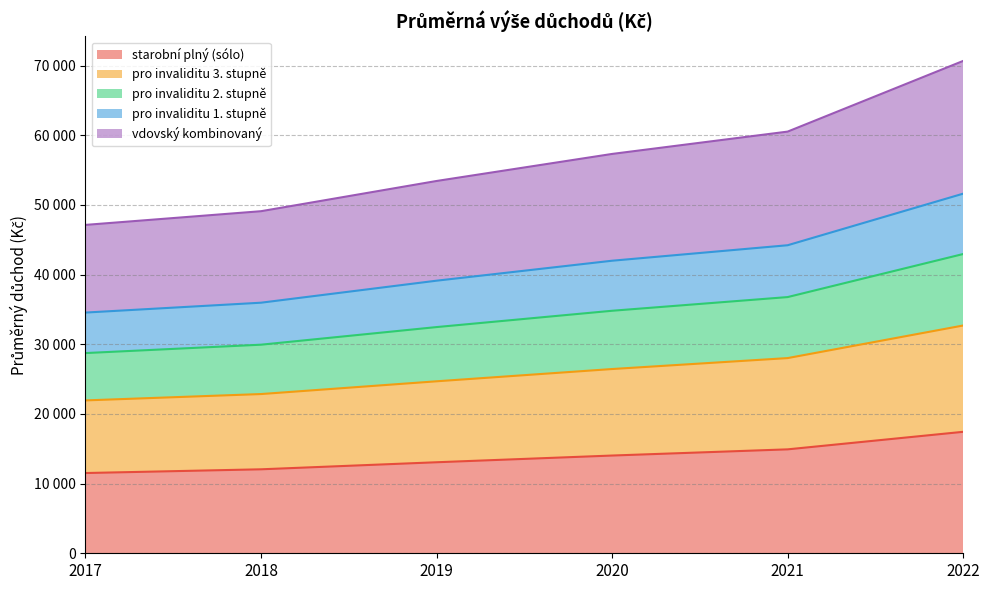

What are all the series names shown in the legend?

starobní plný (sólo), pro invaliditu 3. stupně, pro invaliditu 2. stupně, pro invaliditu 1. stupně, vdovský kombinovaný